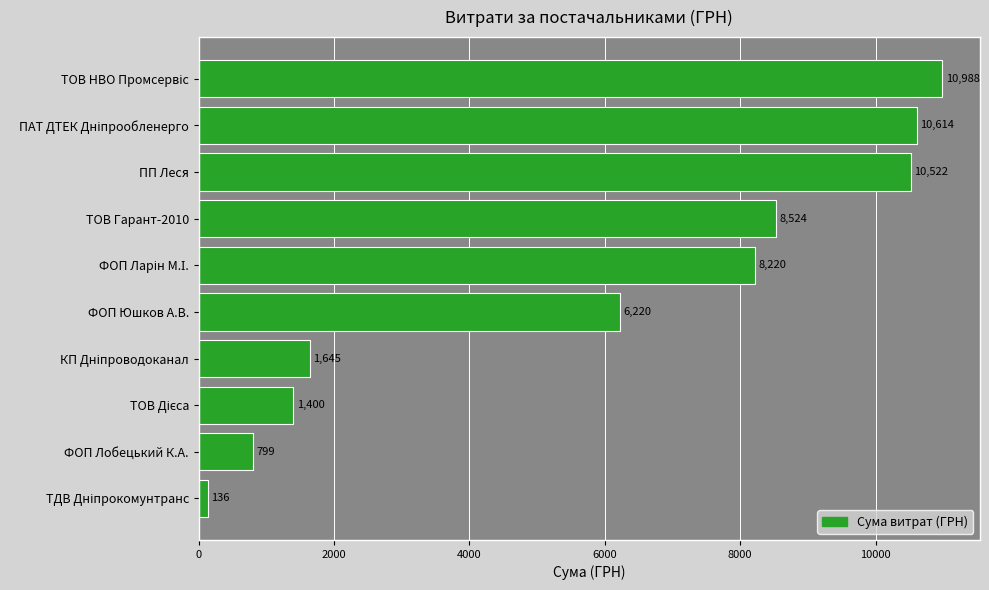

What is the value of the 7th bar from the top?

1645.1